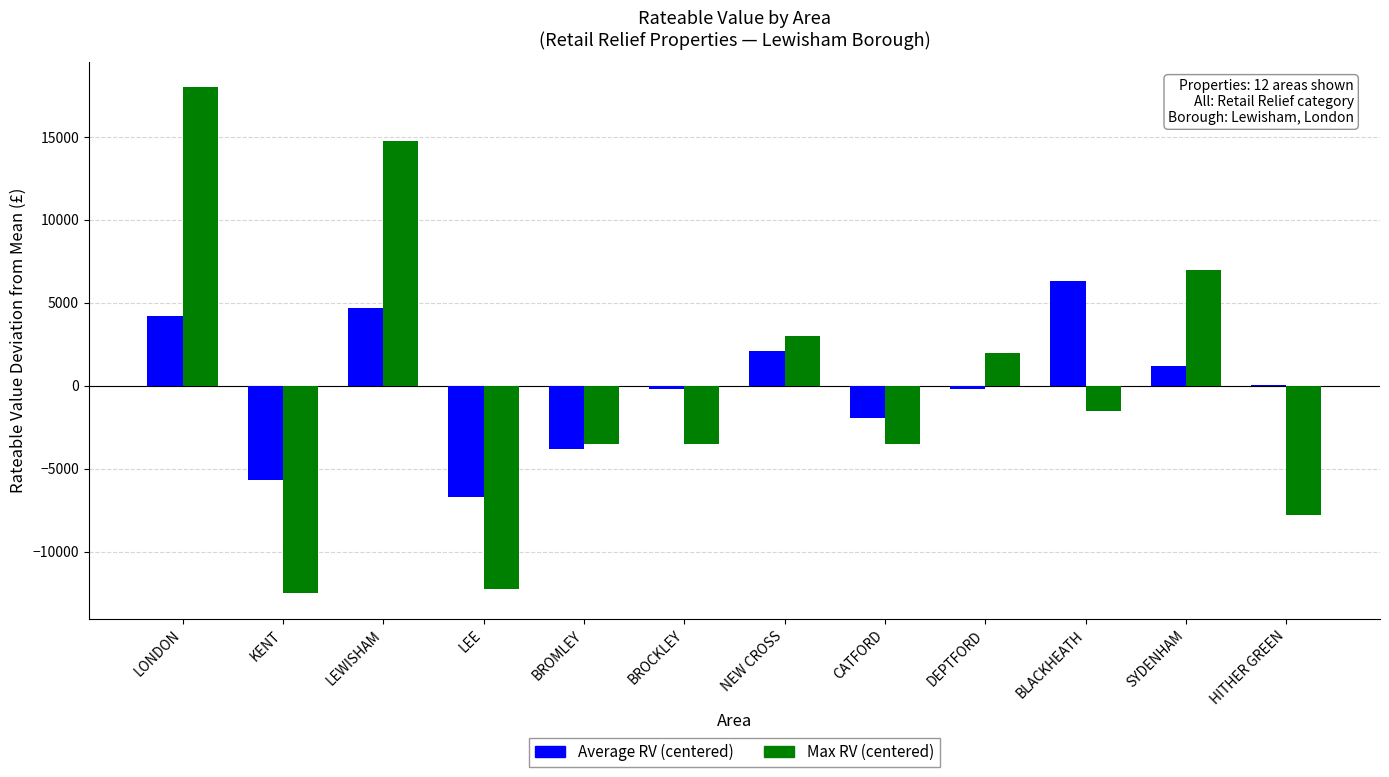

What are all the series names shown in the legend?

Average RV (centered), Max RV (centered)